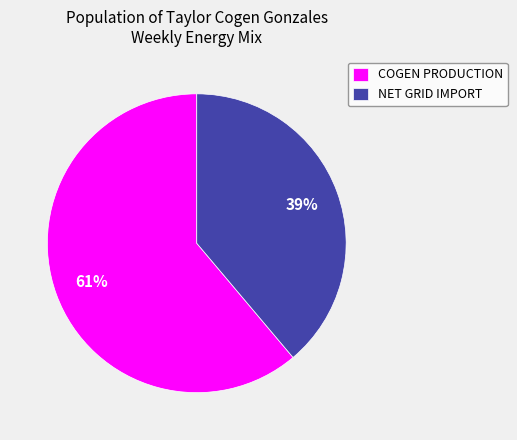

True or false: COGEN PRODUCTION accounts for 61% of the total.

True